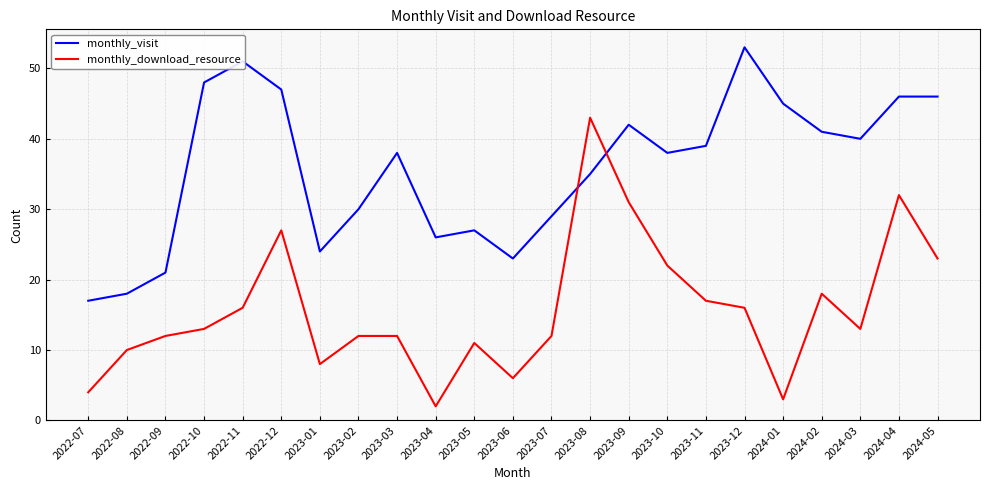

What is the minimum value shown in the chart?

2